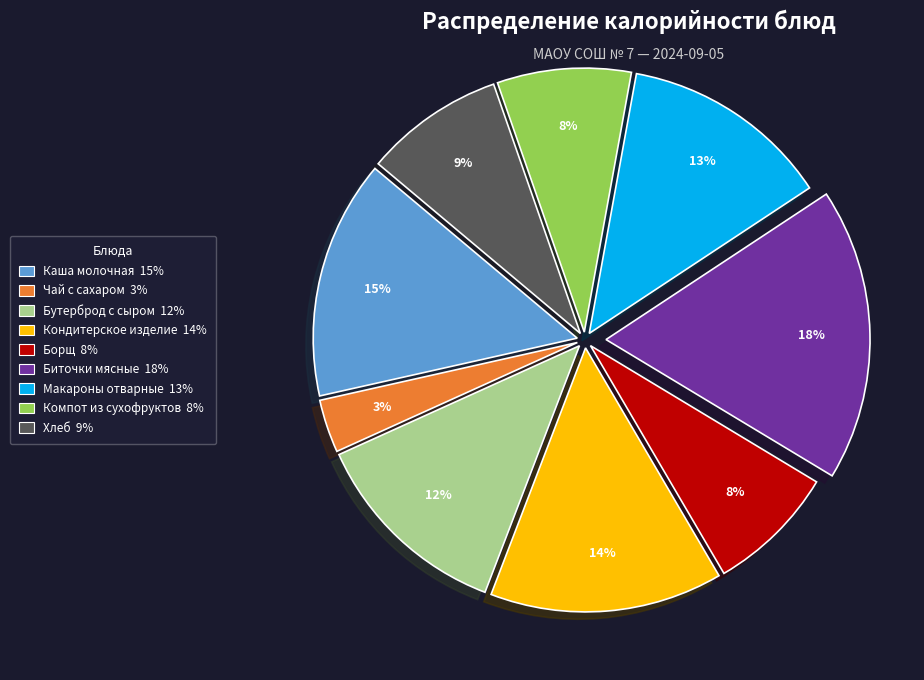

Does any single category account for the majority?

No